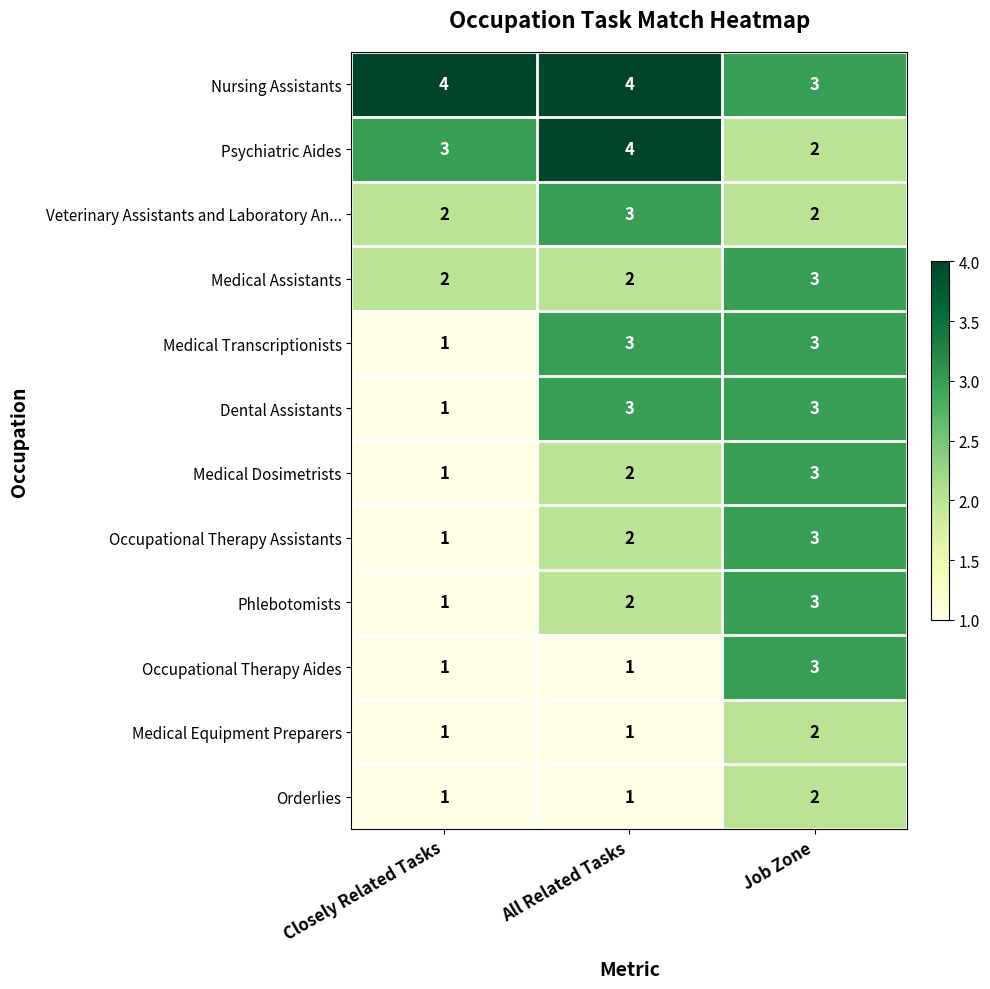

What is the highest value of the Occupational Therapy Aides series?

3